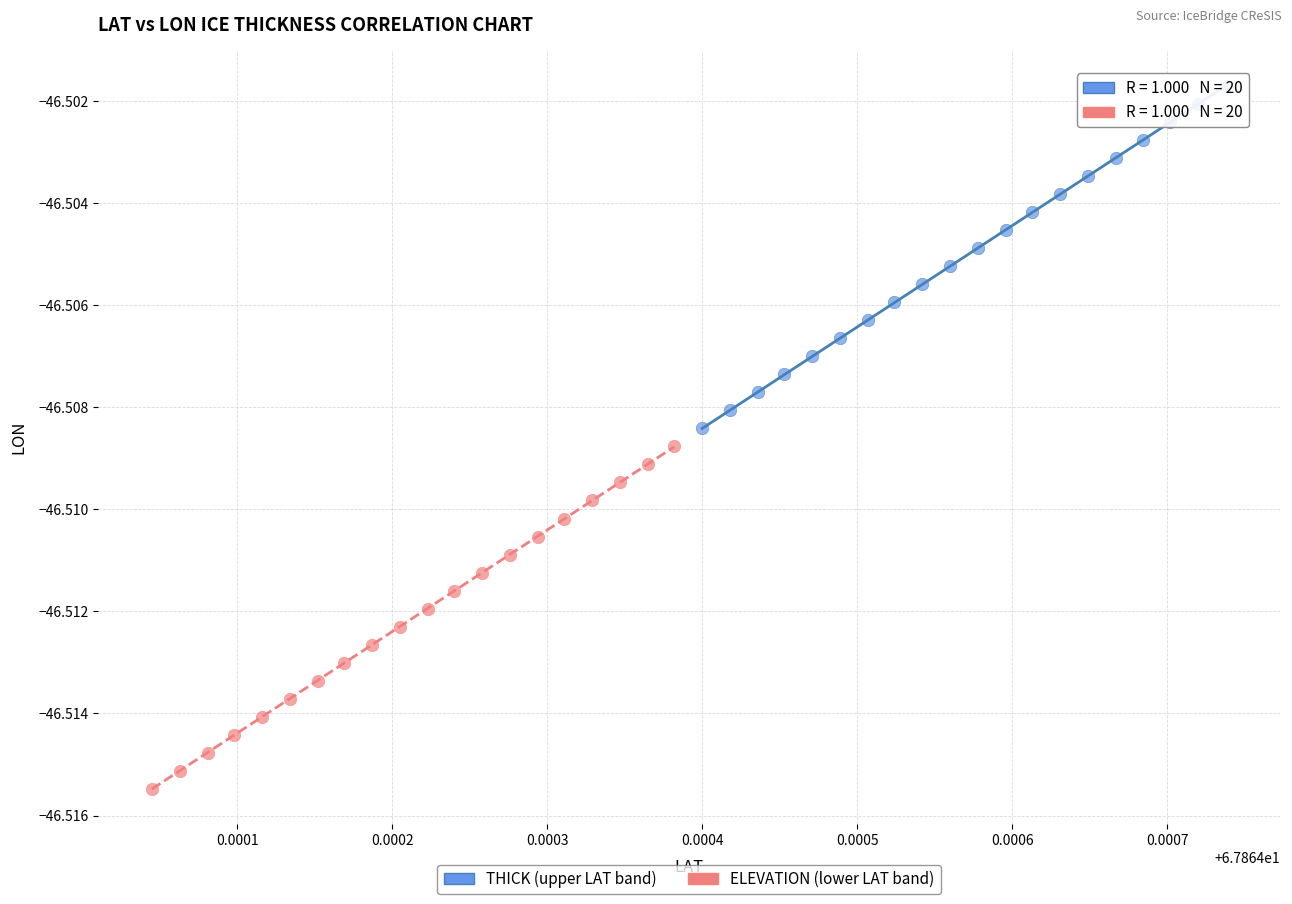

Which series reaches the maximum Y coordinate?

THICK (upper LAT band)